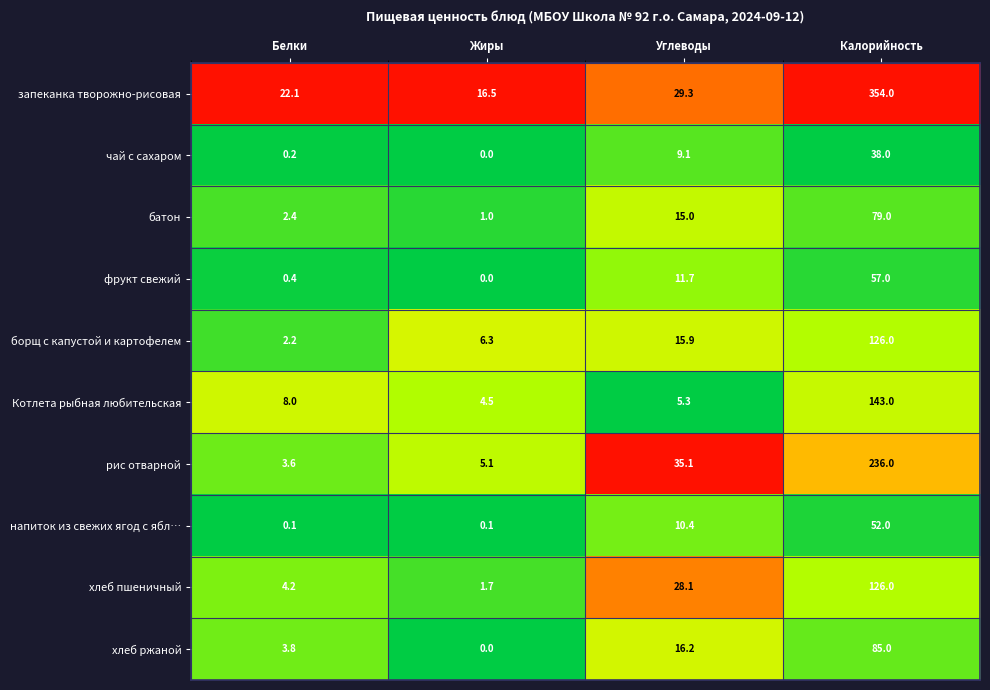

What is the total value across all series at Калорийность?

1296.0